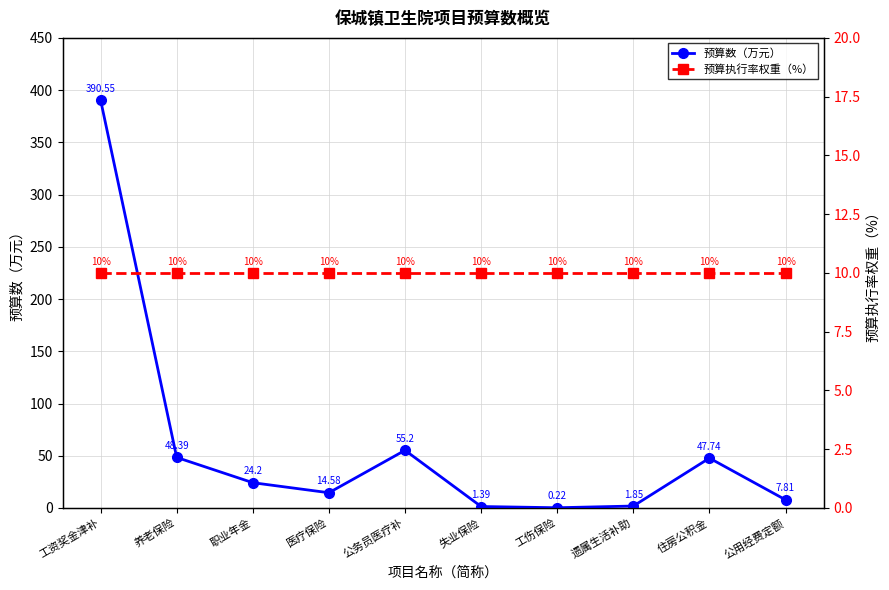

True or false: 预算执行率权重（%） has more than 2 interior local peaks.

False